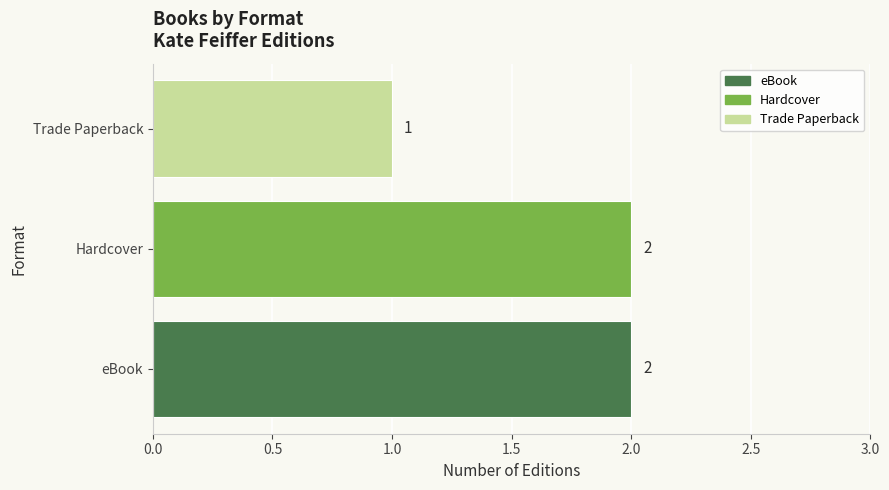

Where is the data nearest to the value 1?

Trade Paperback